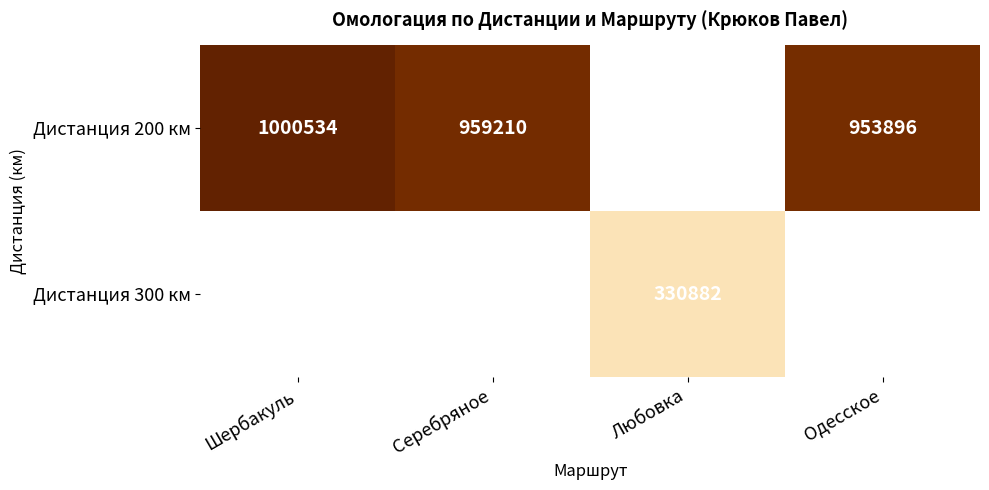

At which category does the chart reach its minimum across all series?

Любовка